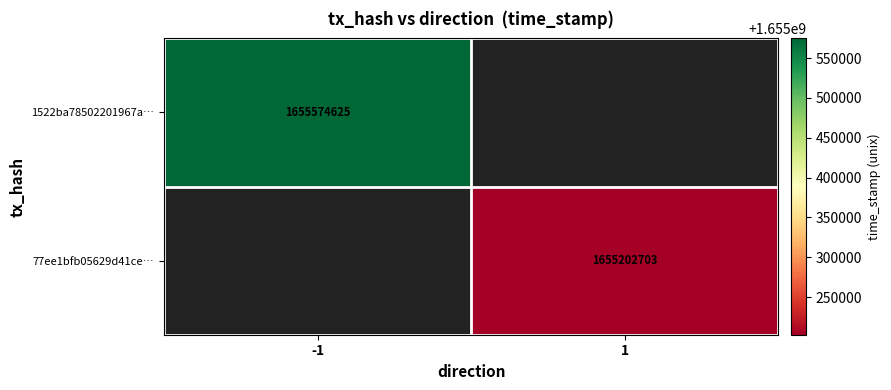

Is it true that 77ee1bfb05629d41ce… equals 1655202703 at 1?

True